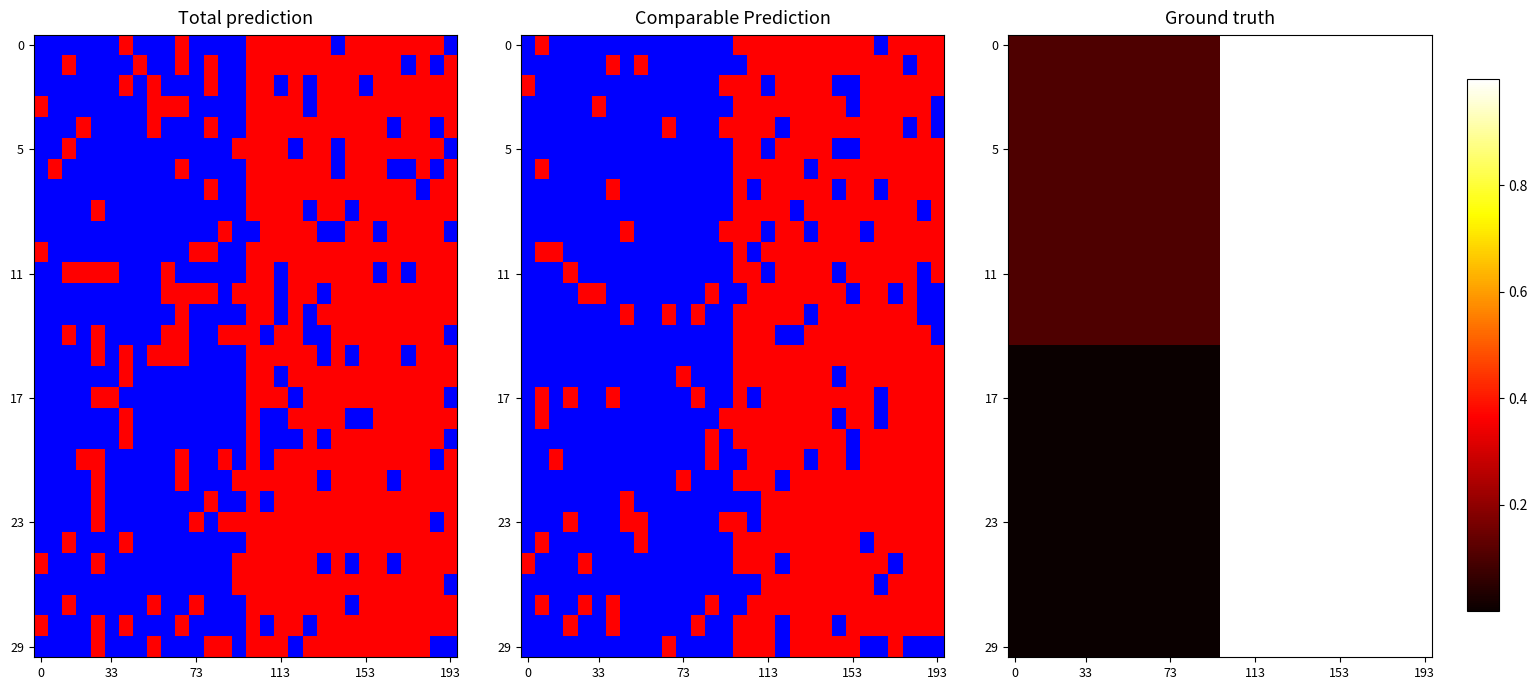

At how many categories does at least one series exceed 0?

30